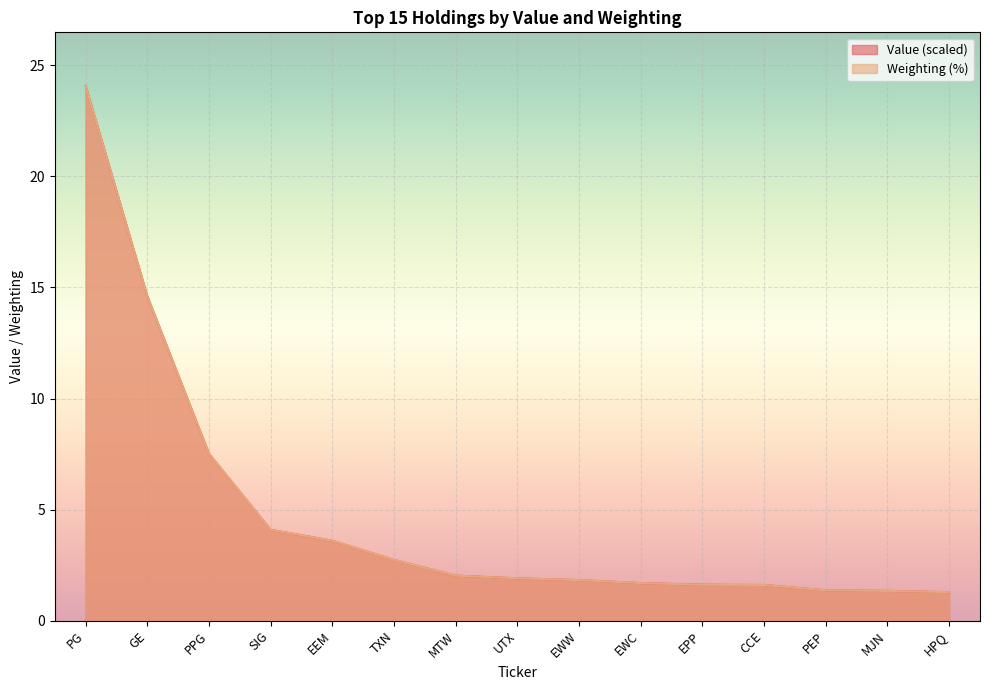

Rank the series by their maximum value, from lowest to highest.

Value, Weighting